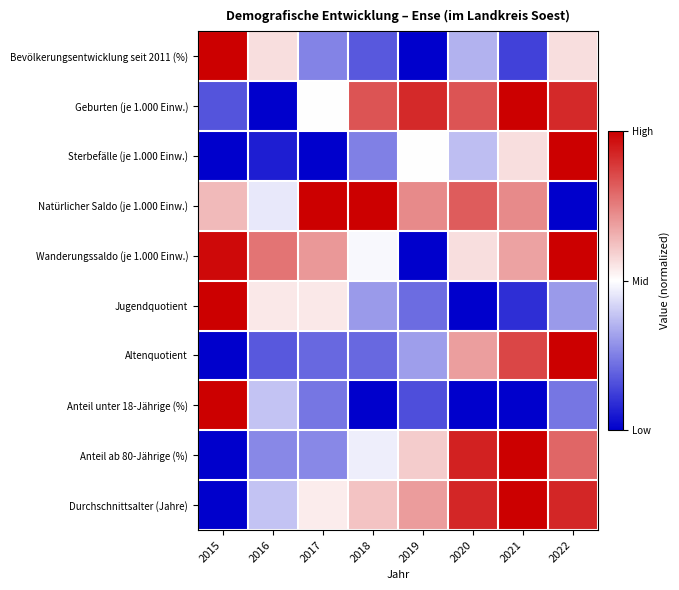

At 2018, list the series in order from largest to smallest.

Natürlicher Saldo (je 1.000 Einw.), Geburten (je 1.000 Einw.), Durchschnittsalter (Jahre), Wanderungssaldo (je 1.000 Einw.), Anteil ab 80-Jährige (%), Jugendquotient, Sterbefälle (je 1.000 Einw.), Altenquotient, Bevölkerungsentwicklung seit 2011 (%), Anteil unter 18-Jährige (%)